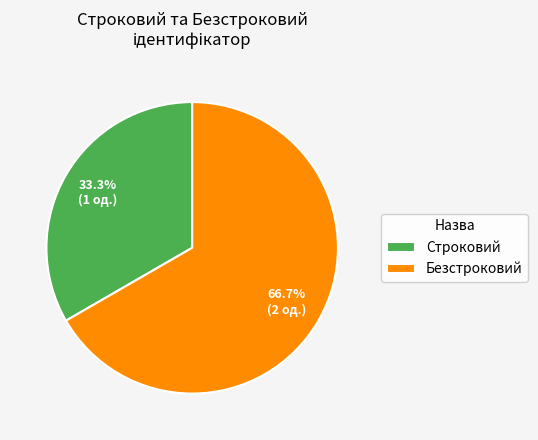

How many slices are in this pie chart?

2